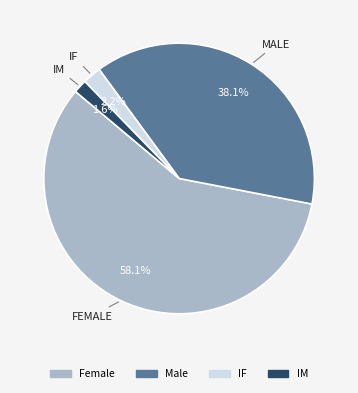

The Female slice represents 58% of the pie. True or false?

True